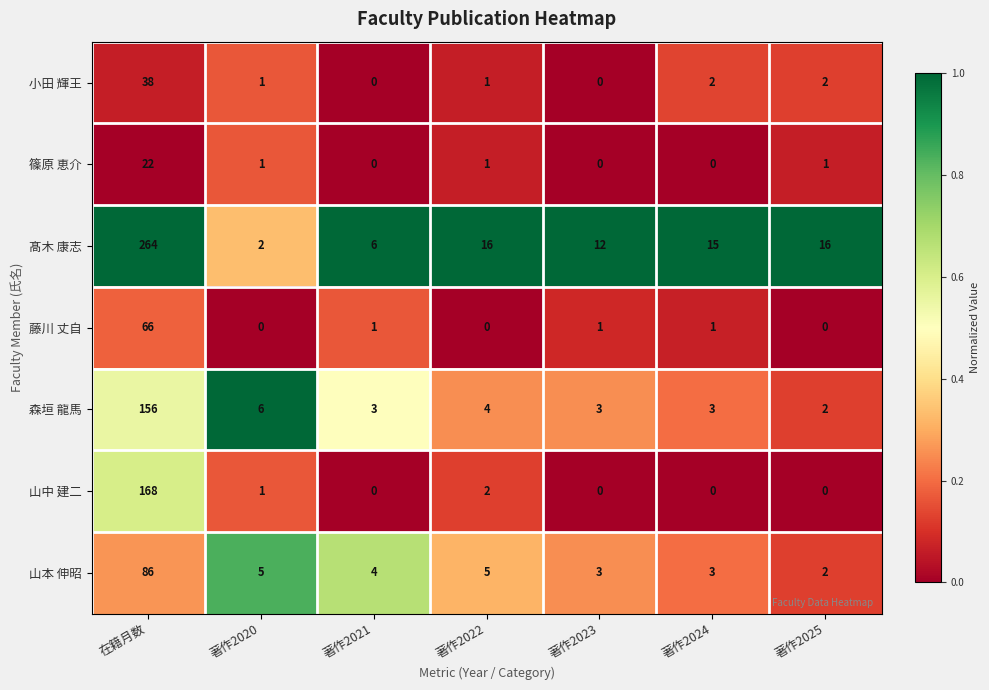

Which series has the widest spread of values?

髙木 康志